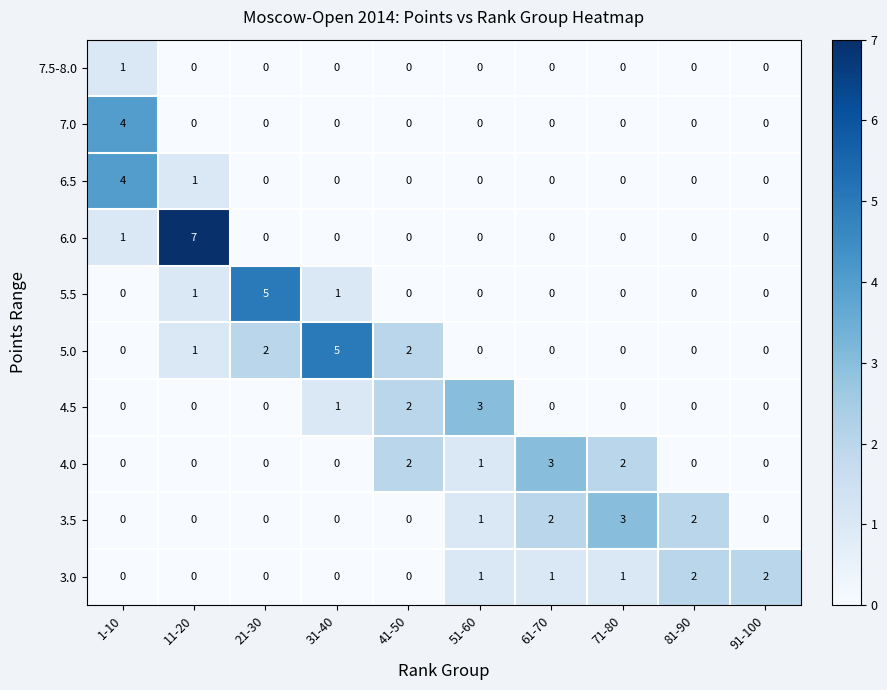

Which series changed the most between 71-80 and 91-100?

3.5